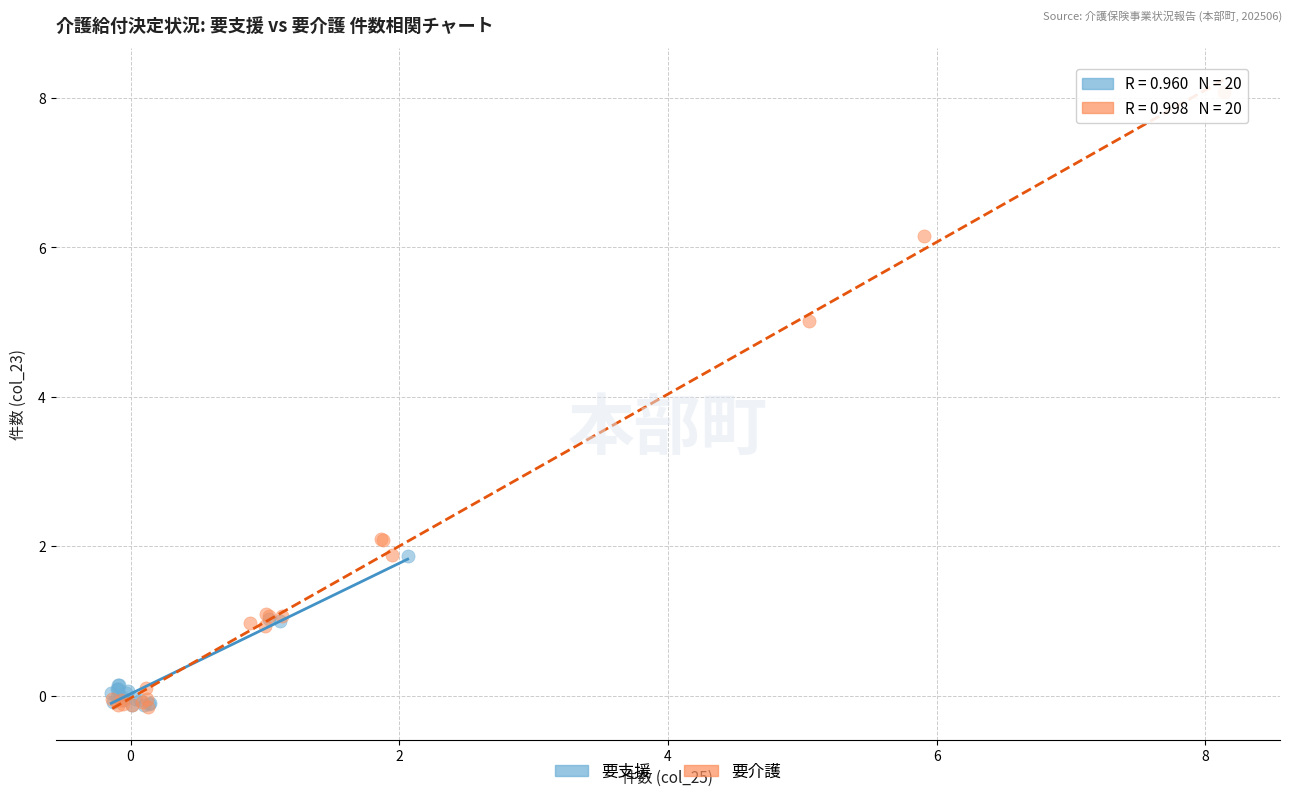

Which series has the widest spread of Y values?

要介護